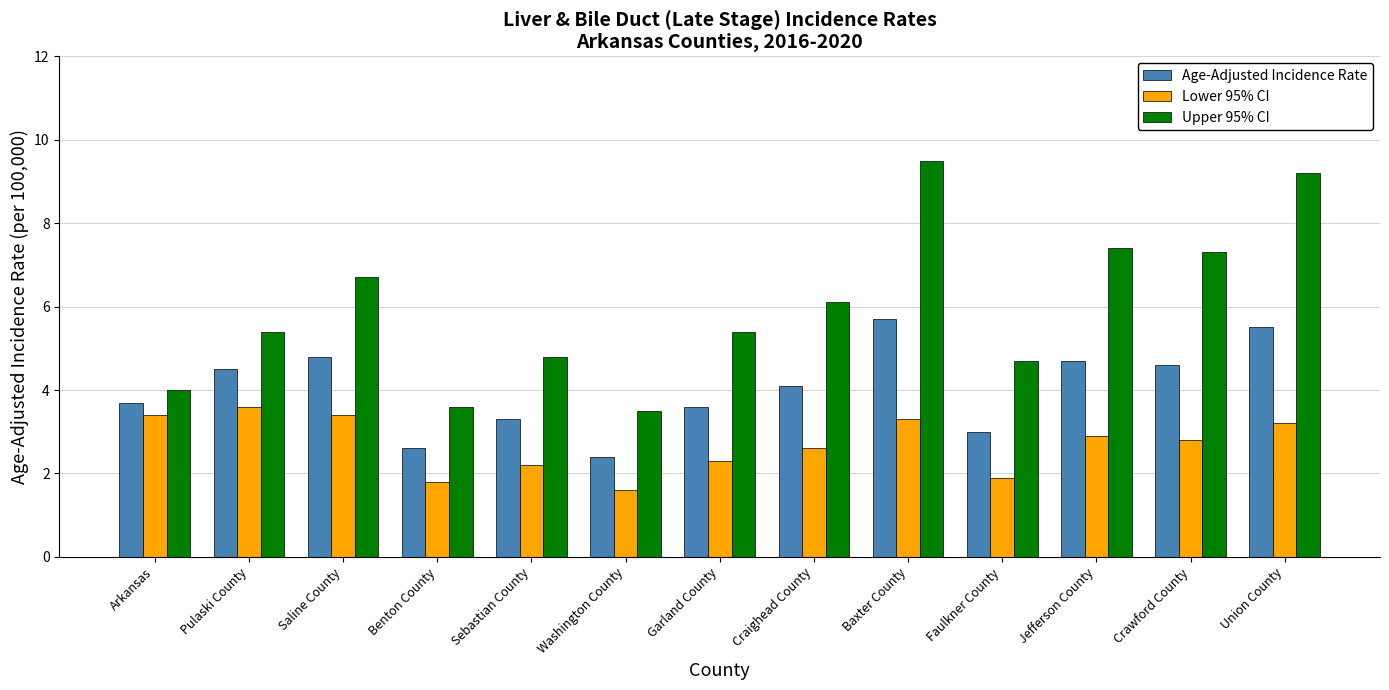

The value of Upper 95% CI at Baxter County is 2.4. True or false?

False